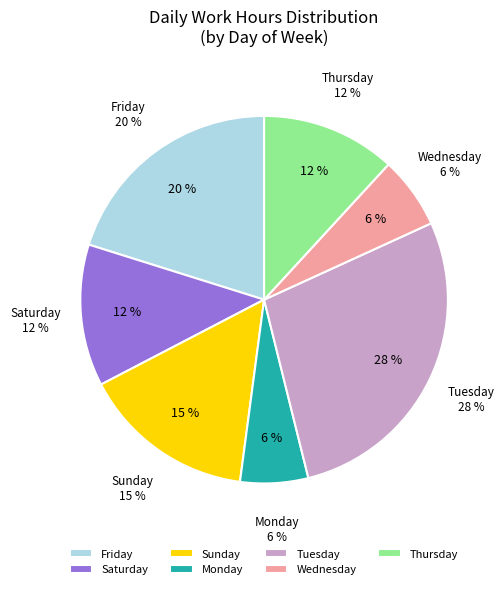

Is 8-Thu the majority of the pie?

No